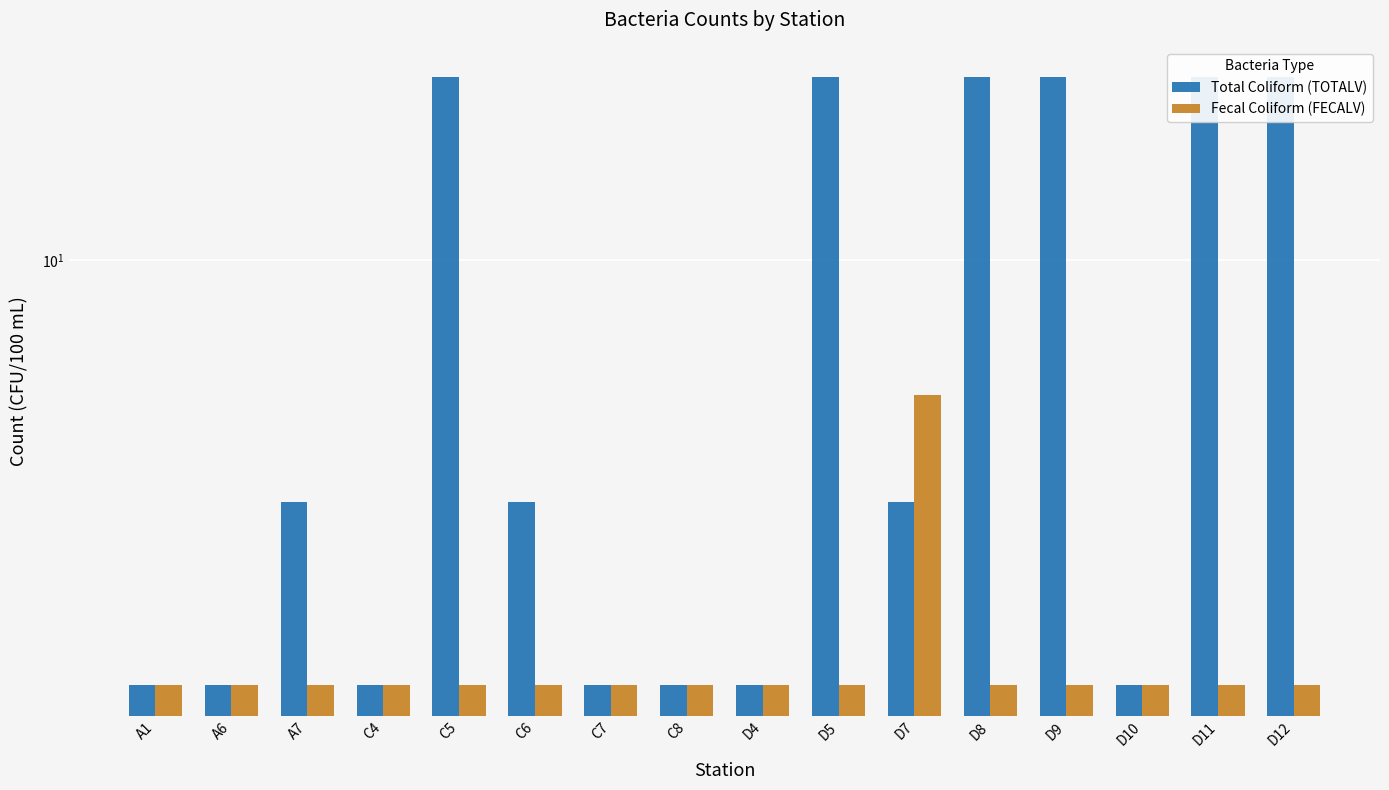

Does the chart contain any negative values?

No